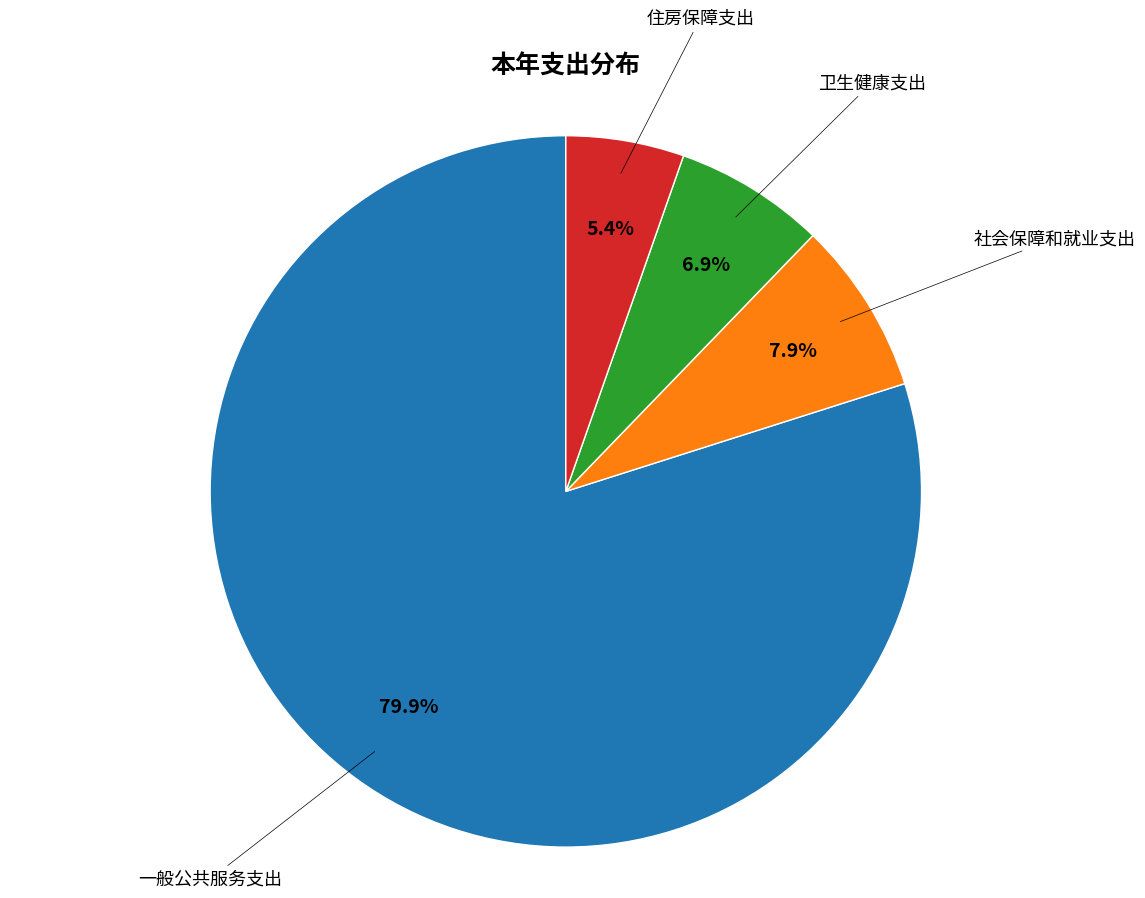

Does any single category account for the majority?

Yes